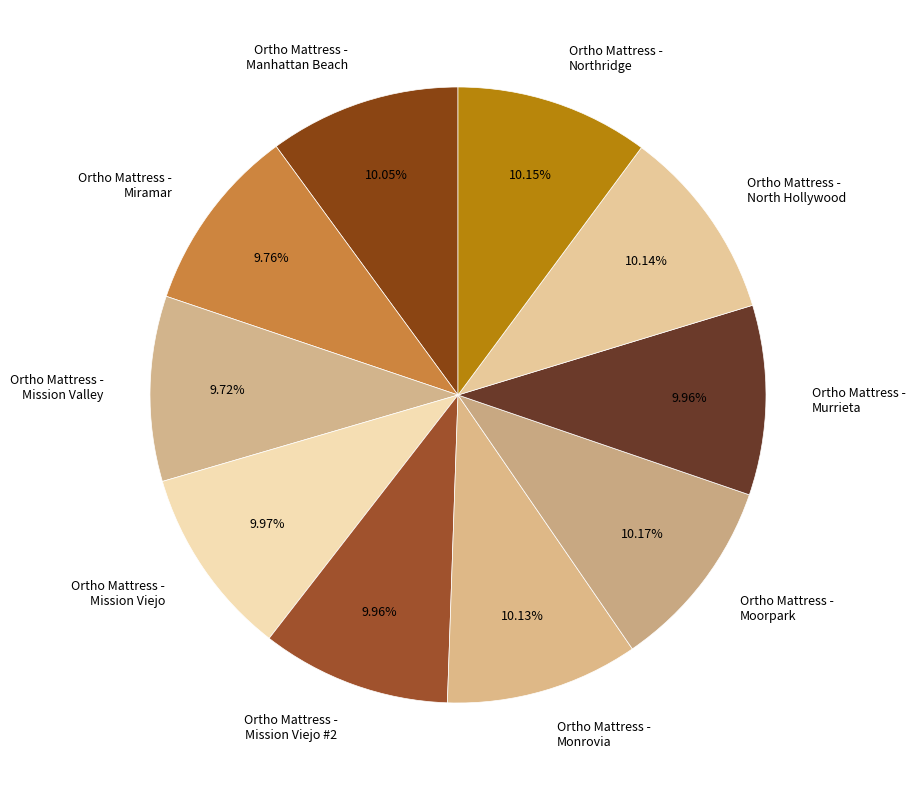

Is the sum of Ortho Mattress - Mission Viejo #2 and Ortho Mattress - Moorpark greater than half?

No